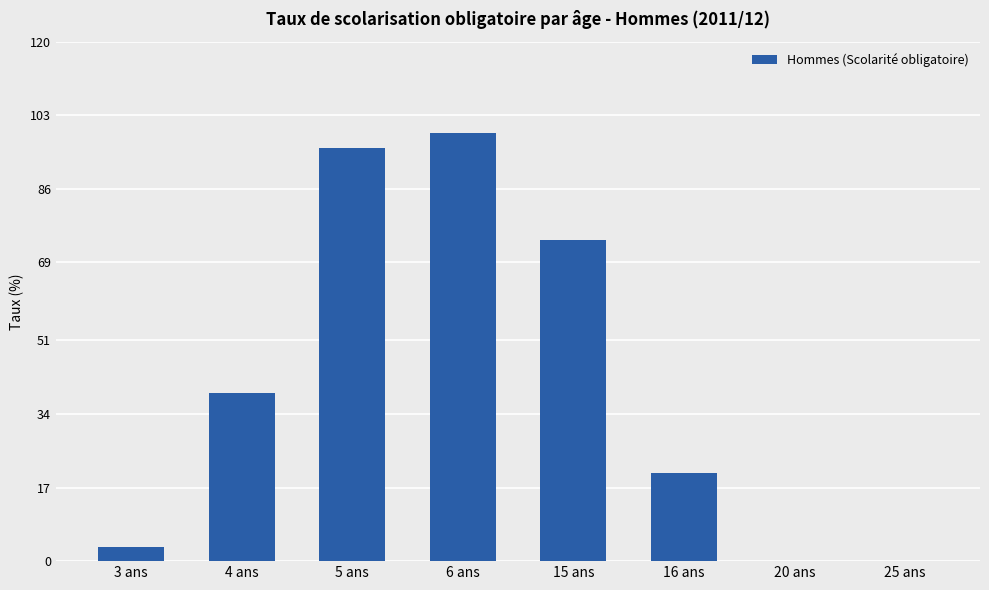

What is the sum of all values?

331.0